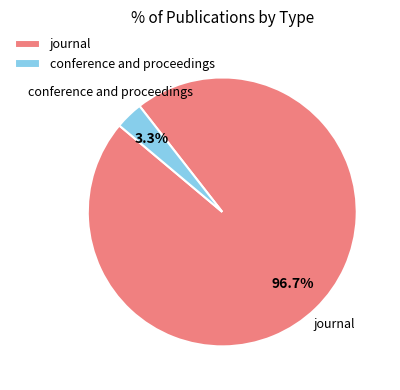

What is the majority slice?

journal